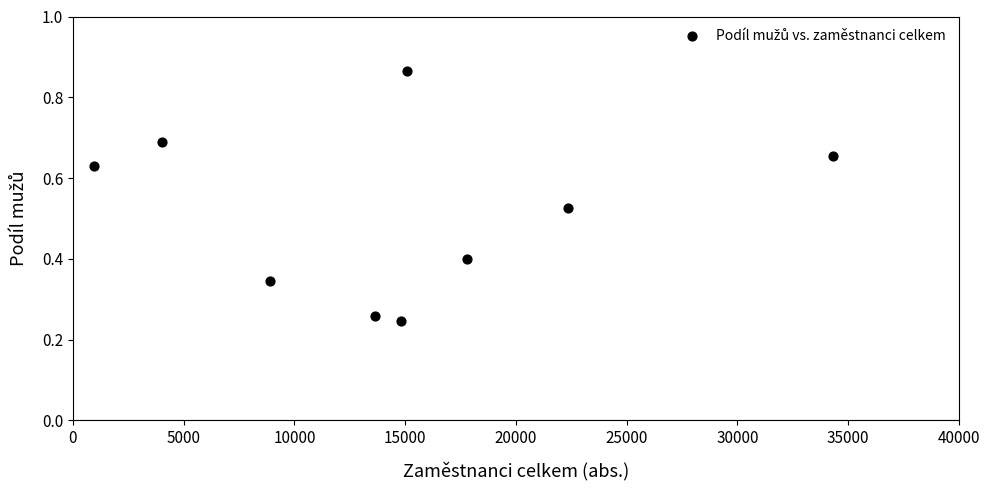

What is the average X value?

14657.8